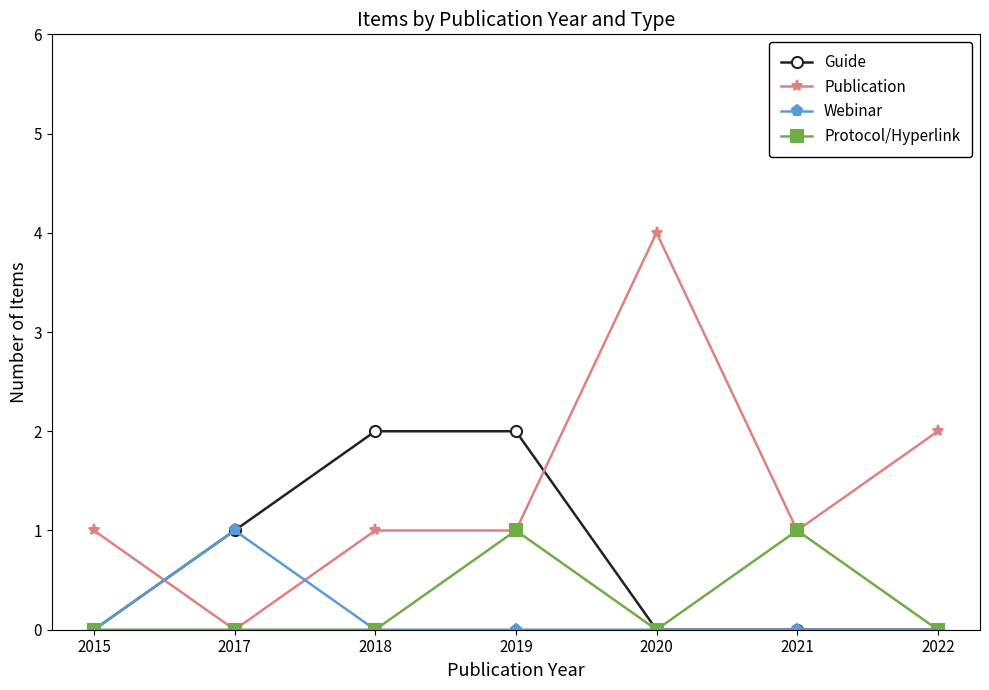

How many times do Guide and Publication cross each other?

2